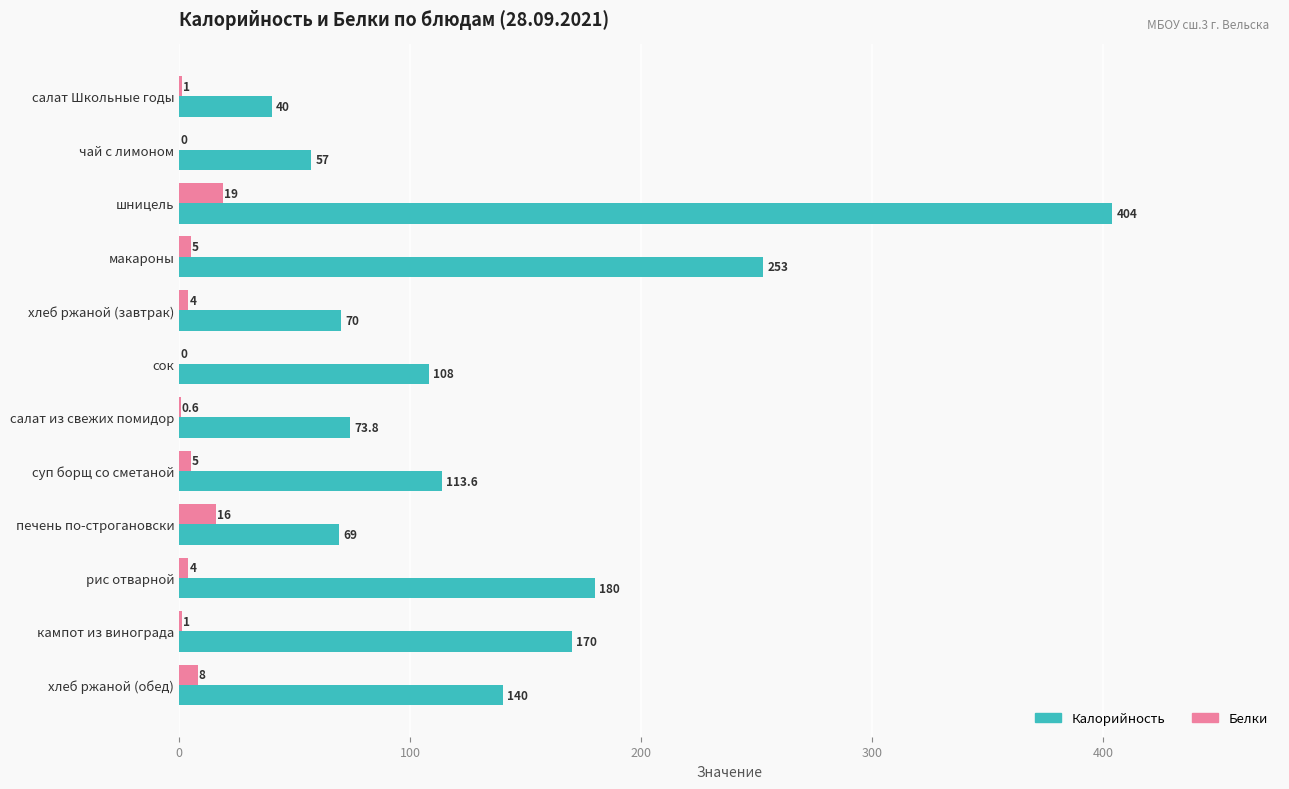

What is the maximum value shown in the chart?

404.0